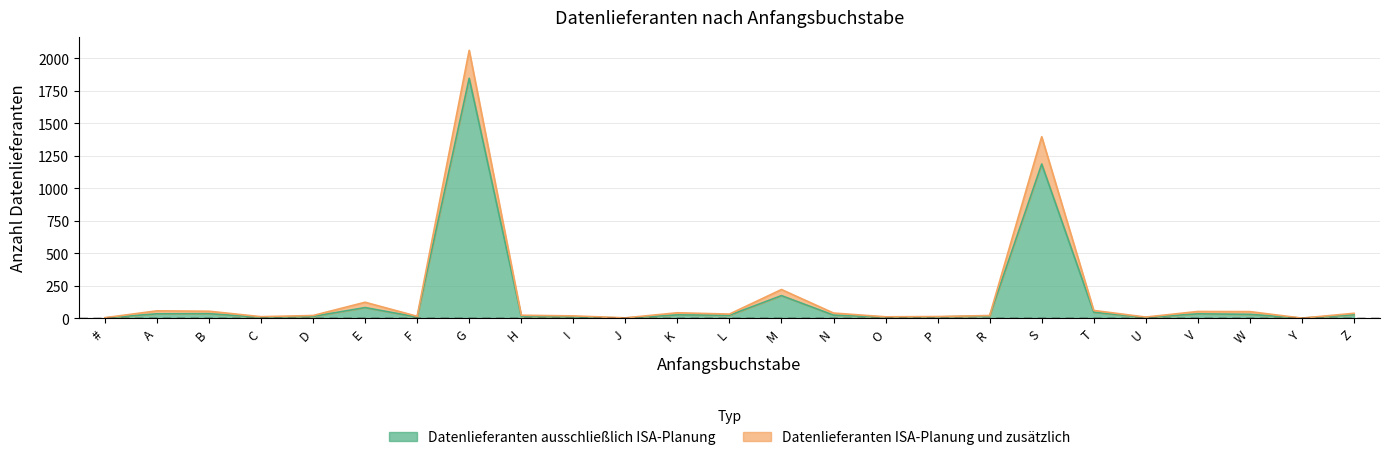

True or false: there are more than 0 points higher than both neighbors.

True